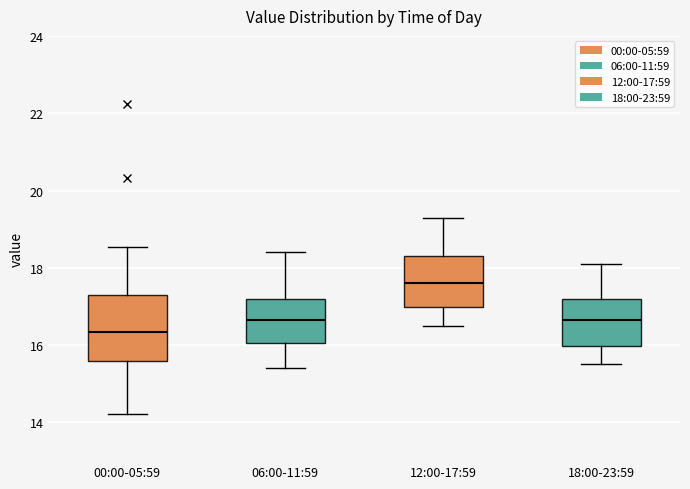

Reading left to right, read every box against the y-axis: the position of its median line, the range the box covers, and the ends of its whiskers. The values are not printed on the chart, so give them approximately, as read against the axis.

00:00-05:59: median 16.4, box 15.6 to 17.2, whiskers 14.2 to 18.6
06:00-11:59: median 16.6, box 16.0 to 17.2, whiskers 15.4 to 18.4
12:00-17:59: median 17.6, box 17.0 to 18.4, whiskers 16.6 to 19.4
18:00-23:59: median 16.6, box 16.0 to 17.2, whiskers 15.6 to 18.2